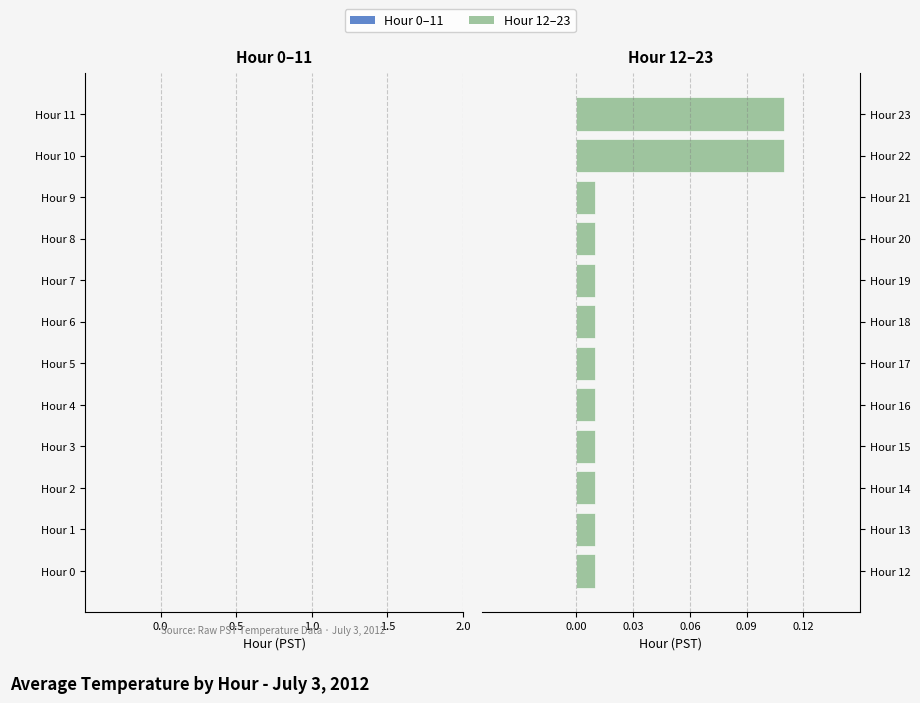

Count the values in the range 0 to 1.

12